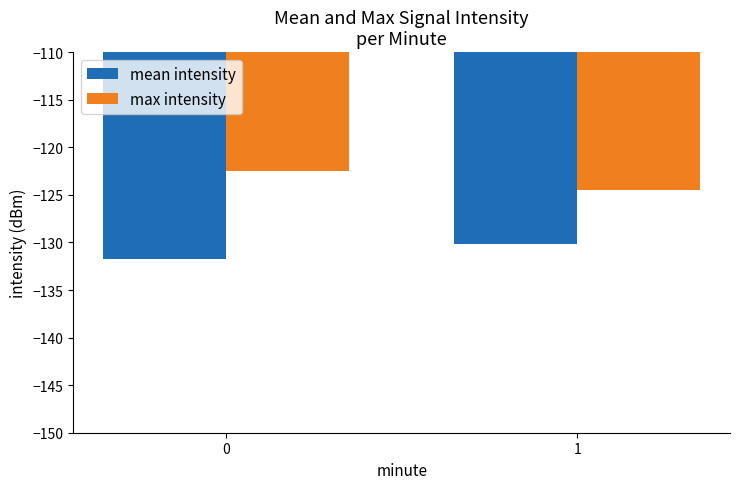

How many distinct data groups are displayed?

2